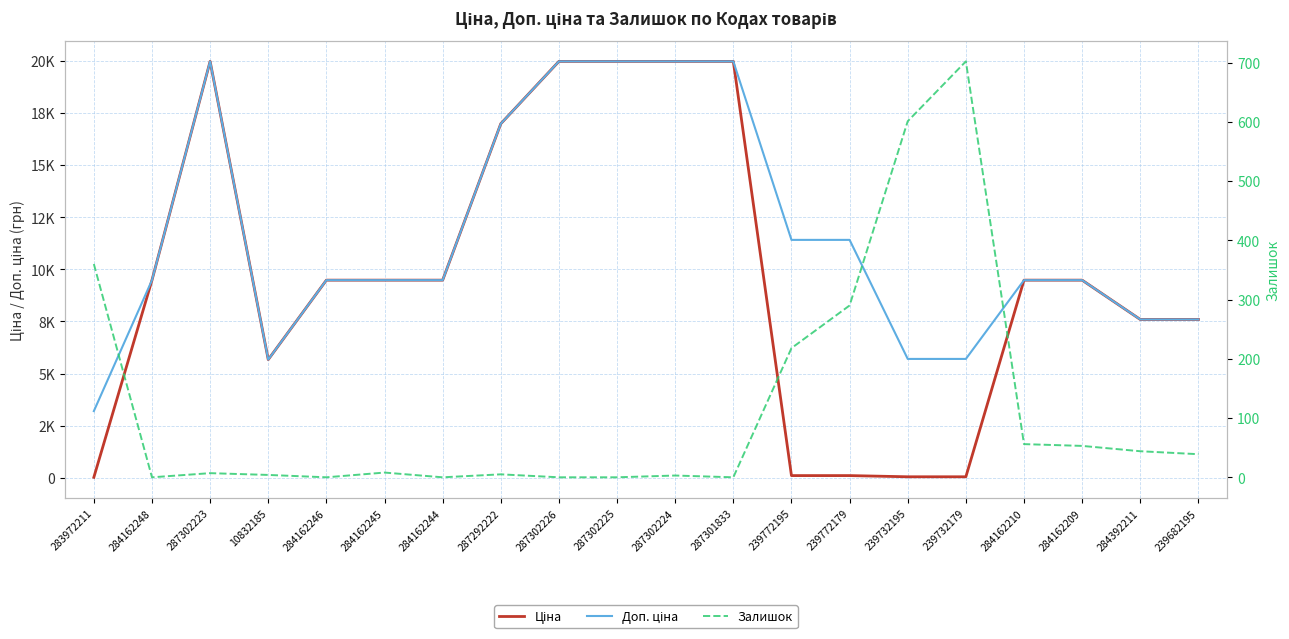

The value of Залишок at 239682195 is 39.0. True or false?

True